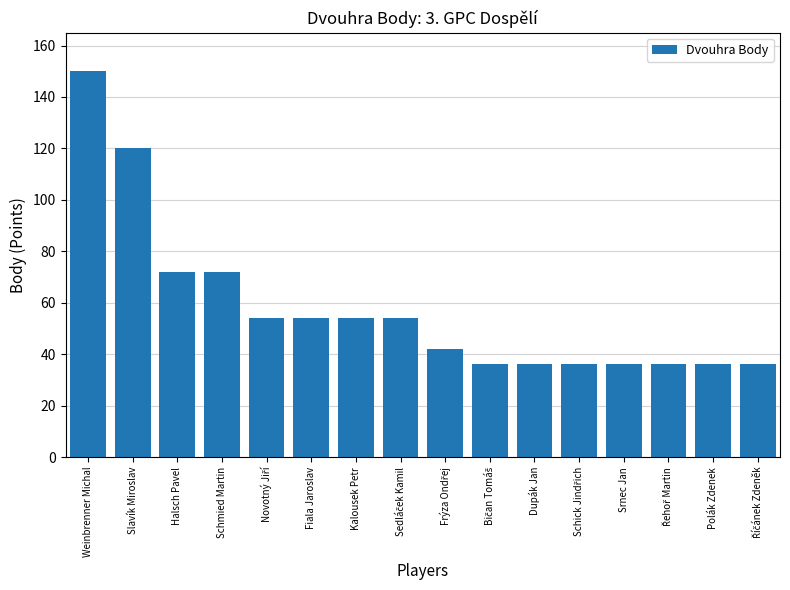

Reading left to right, what are all the values shown in this chart?

150	120	72	72	54	54	54	54	42	36	36	36	36	36	36	36